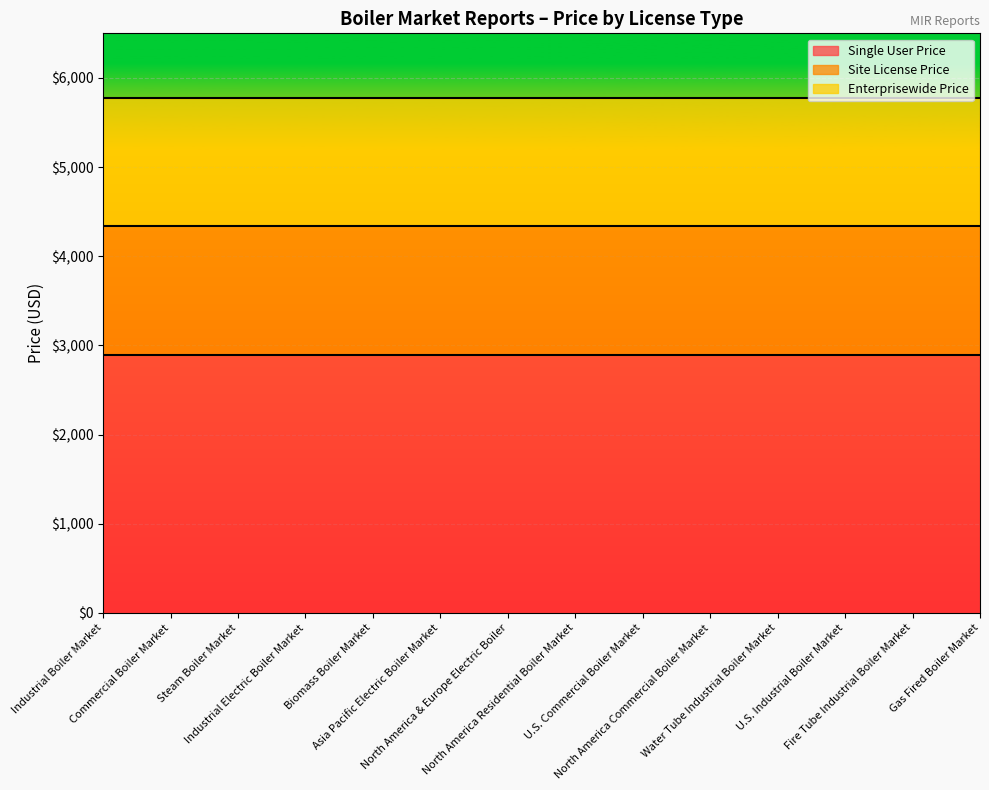

Reading right to left, extract all data points from this chart.

Single User Price: 2890	2890	2890	2890	2890	2890	2890	2890	2890	2890	2890	2890	2890	2890
Site License Price: 4335	4335	4335	4335	4335	4335	4335	4335	4335	4335	4335	4335	4335	4335
Enterprisewide Price: 5780	5780	5780	5780	5780	5780	5780	5780	5780	5780	5780	5780	5780	5780